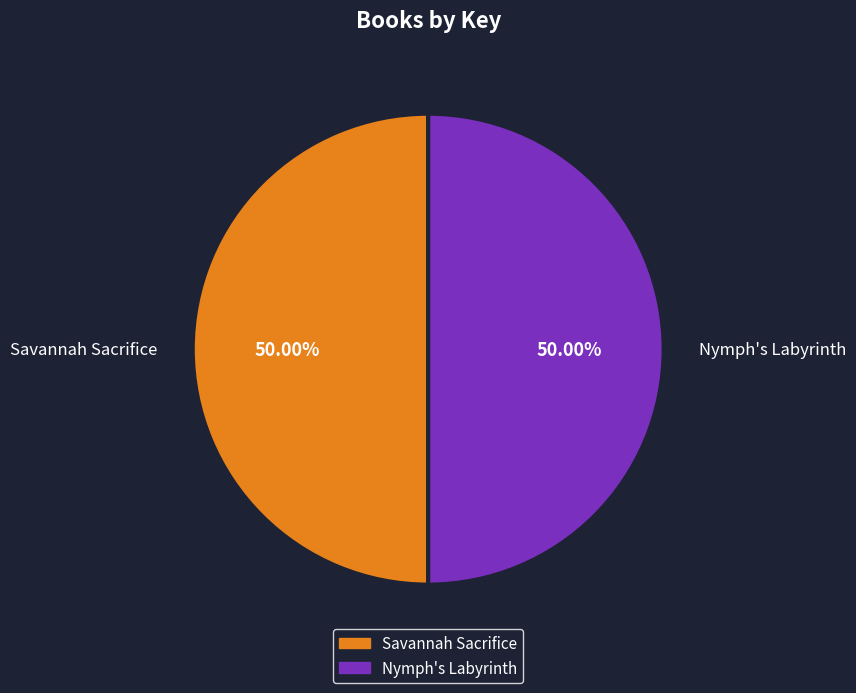

Count the number of slices in the pie.

2